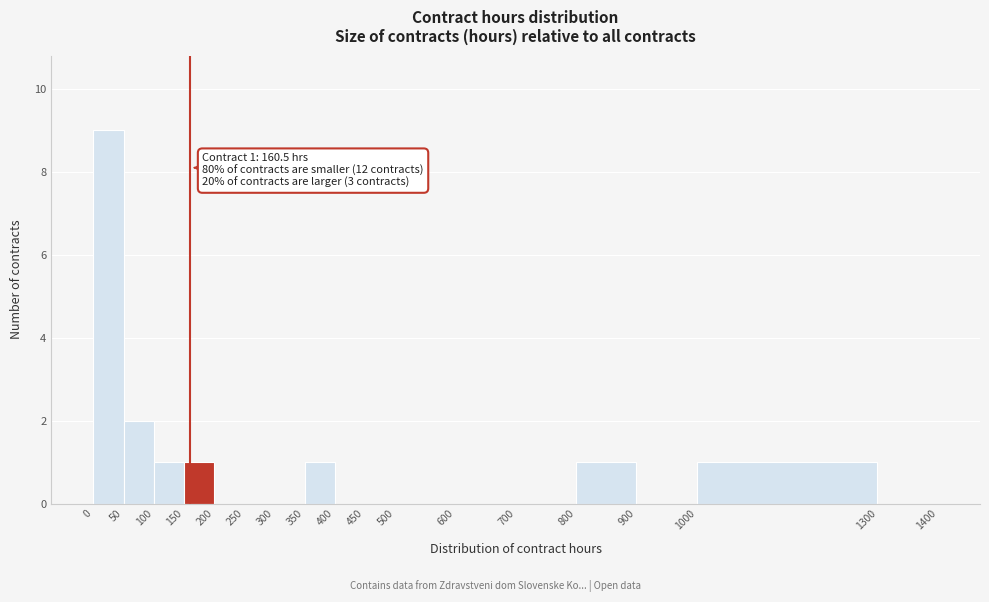

Over which range of the x-axis is the bar tallest?

0 to 50